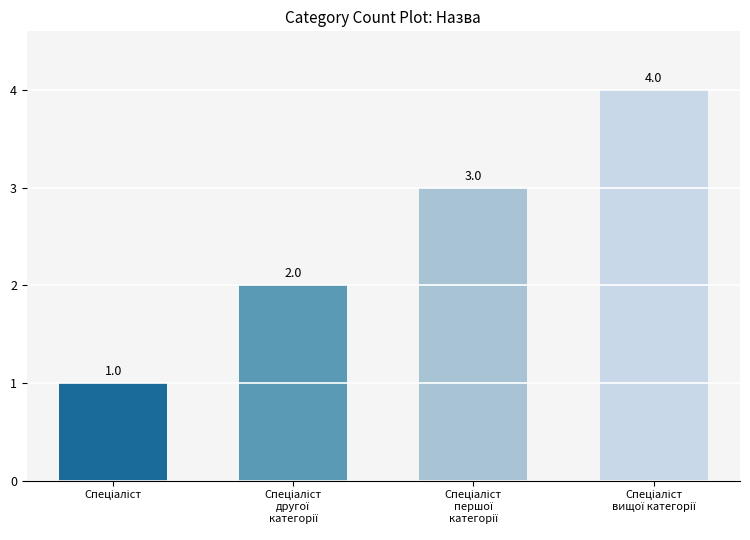

What is the value of the 2nd bar from the left?

2